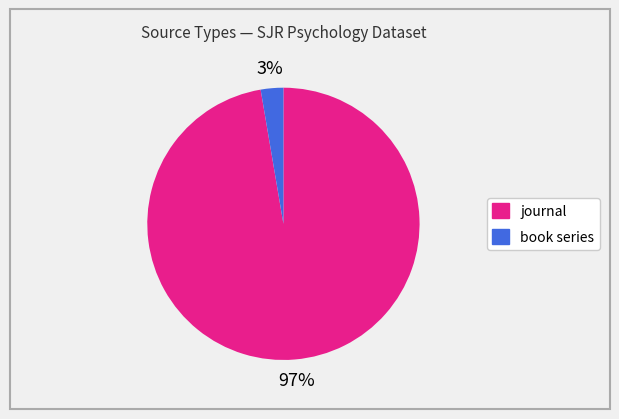

Is the sum of journal and book series greater than half?

Yes